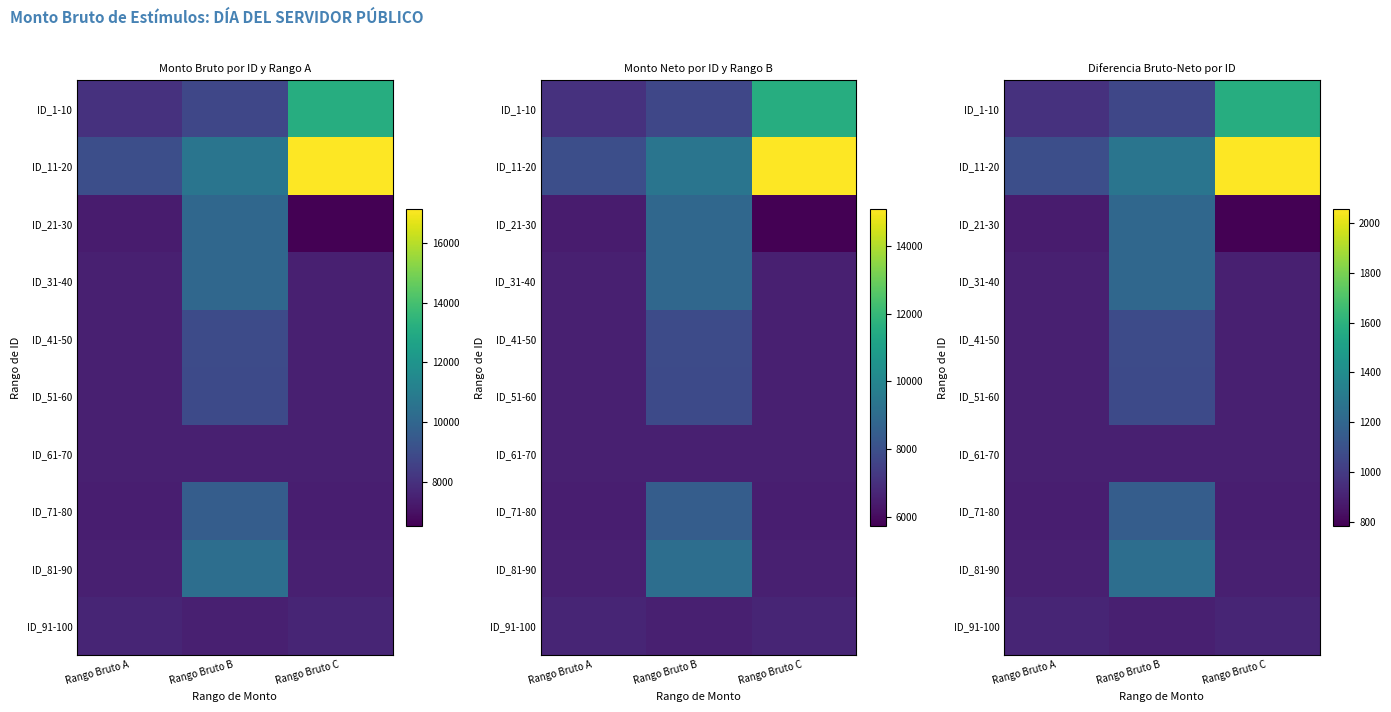

At how many categories does at least one series exceed 1059?

3